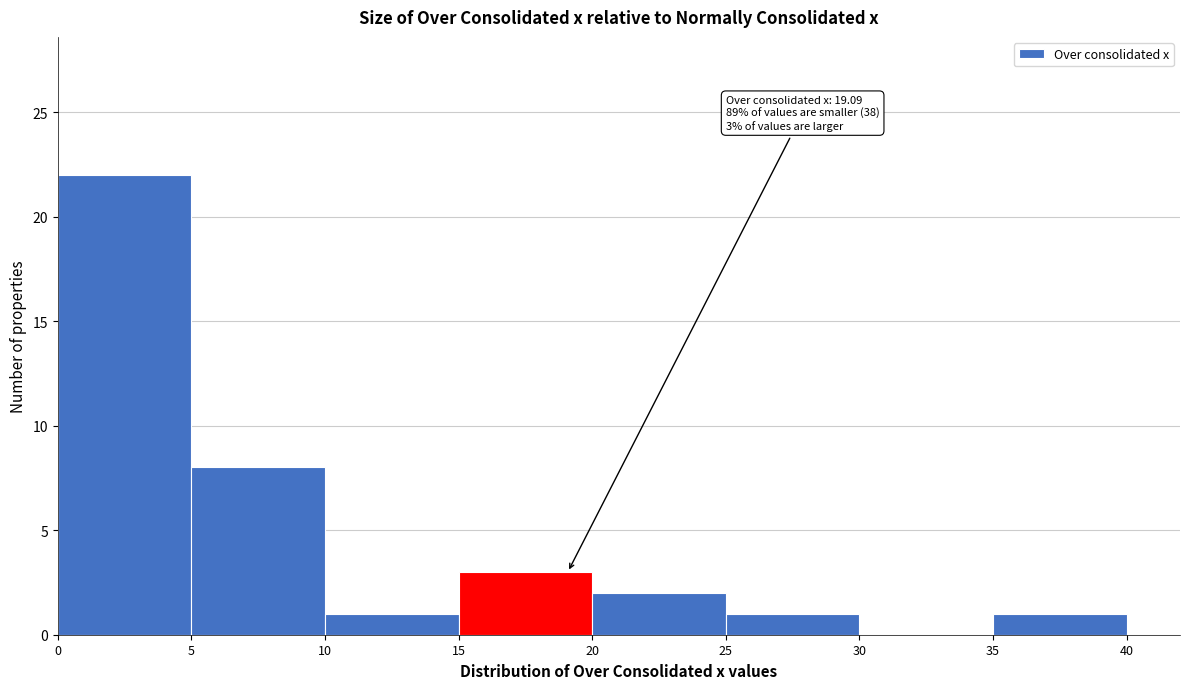

Which range on the x-axis has the tallest bar?

0 to 5